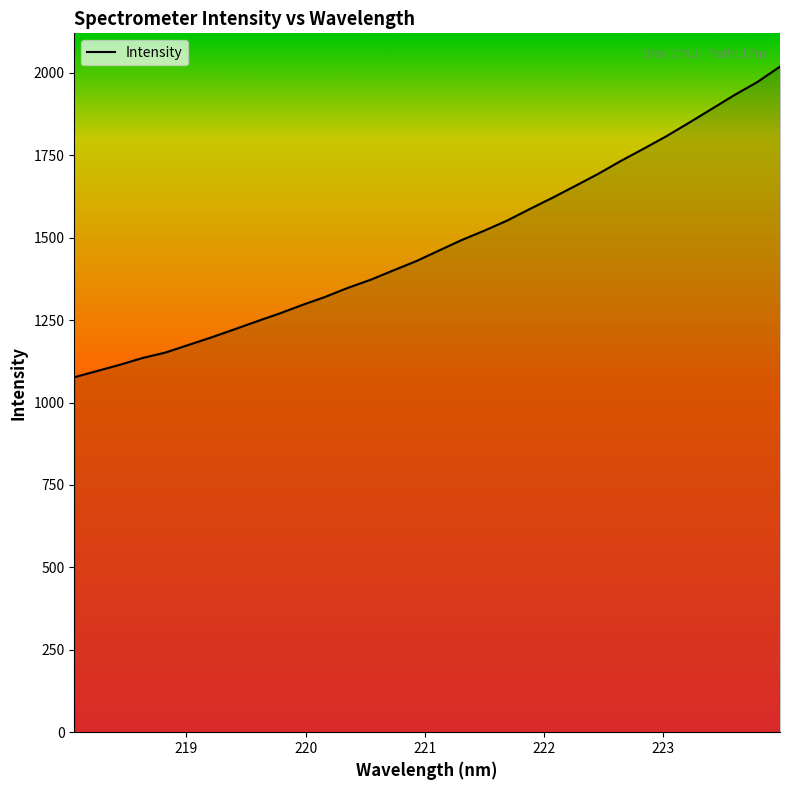

What is the difference between the maximum and minimum values?

942.3